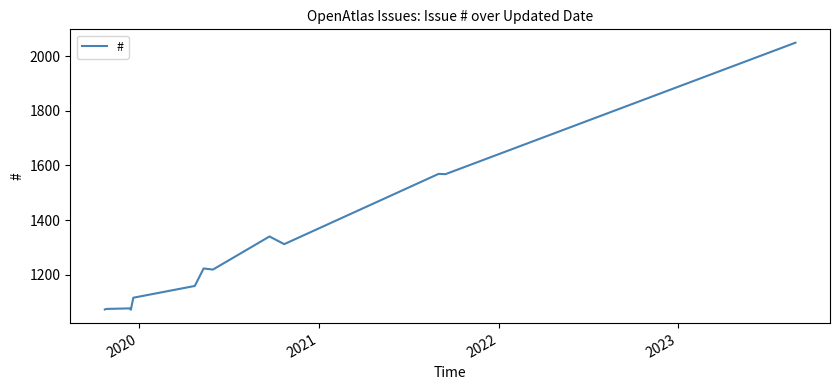

What is the smallest value displayed?

1072